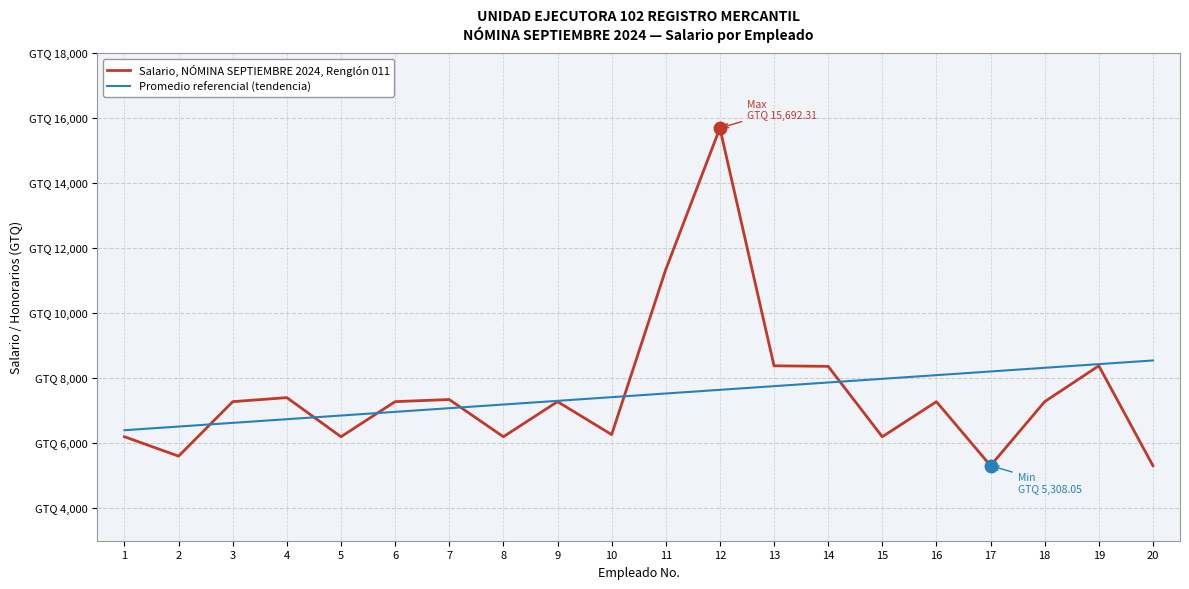

True or false: Salario, NÓMINA SEPTIEMBRE 2024, Renglón 011 and Promedio referencial (tendencia) cross at least once.

True